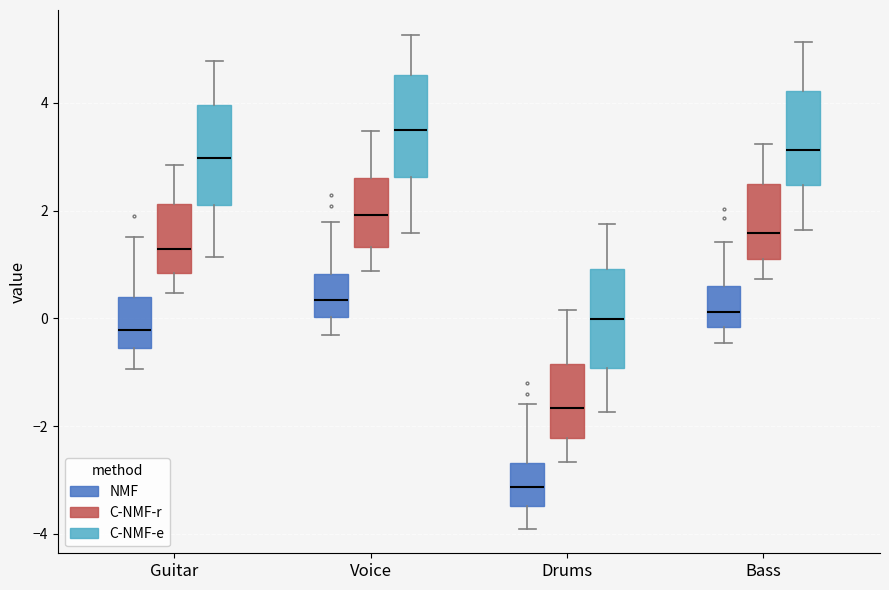

Where does the lower whisker of the box for Drums (C-NMF-e) end on the y-axis? The values are not printed on the chart, so give them approximately, as read against the axis.

-1.8